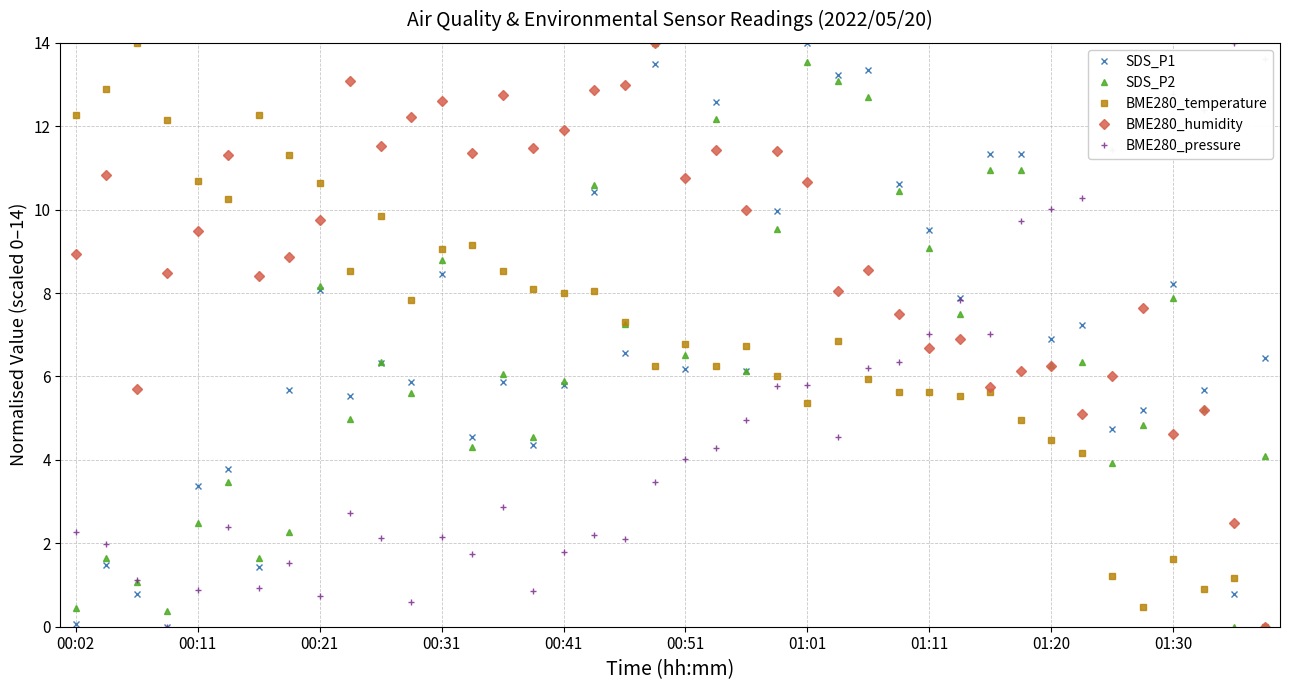

What is the value of the SDS_P2 point at the 18th from the left?

10.6